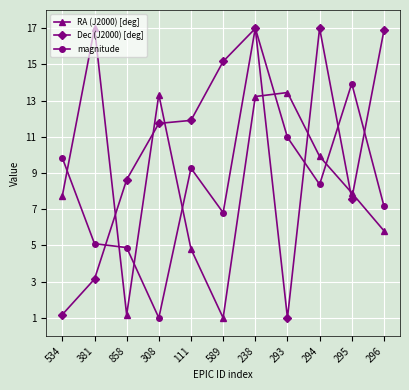

Which series has the largest total across all categories?

Dec (J2000) [deg]